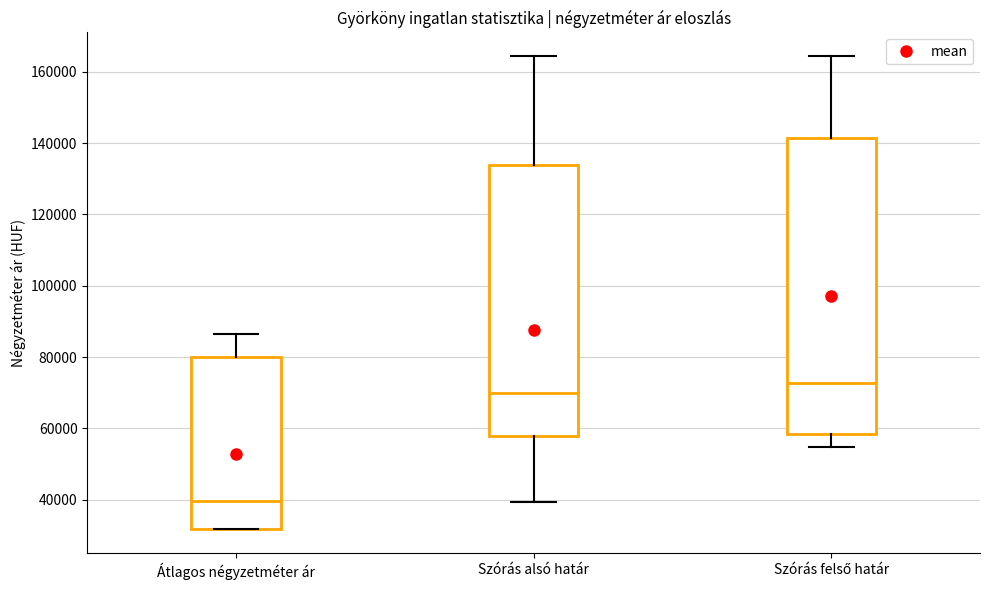

Where does the upper whisker of the box for Szórás alsó határ end on the y-axis? The values are not printed on the chart, so give them approximately, as read against the axis.

164000